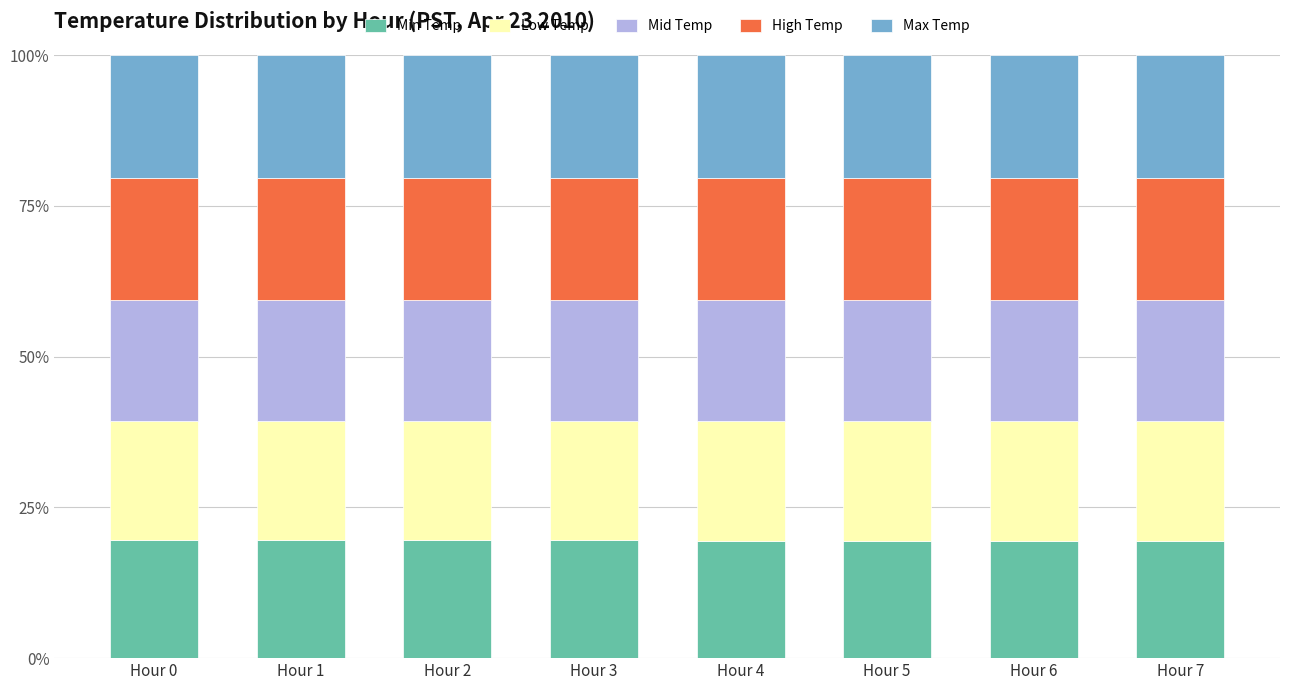

Are the bars horizontal?

No